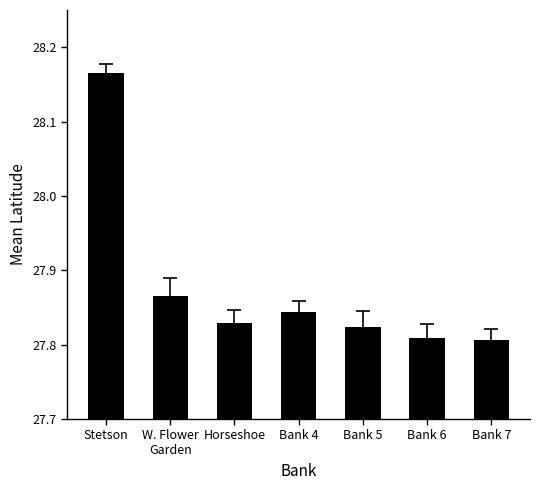

How many values are between 27 and 28?

6